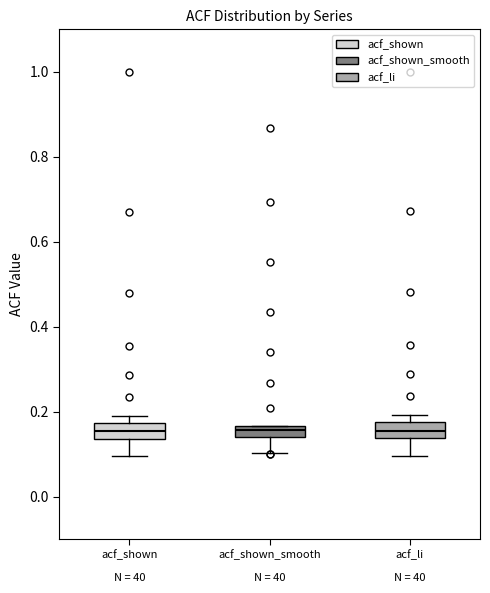

Where does the lower whisker of the box for acf_shown_smooth end on the y-axis? The values are not printed on the chart, so give them approximately, as read against the axis.

0.10